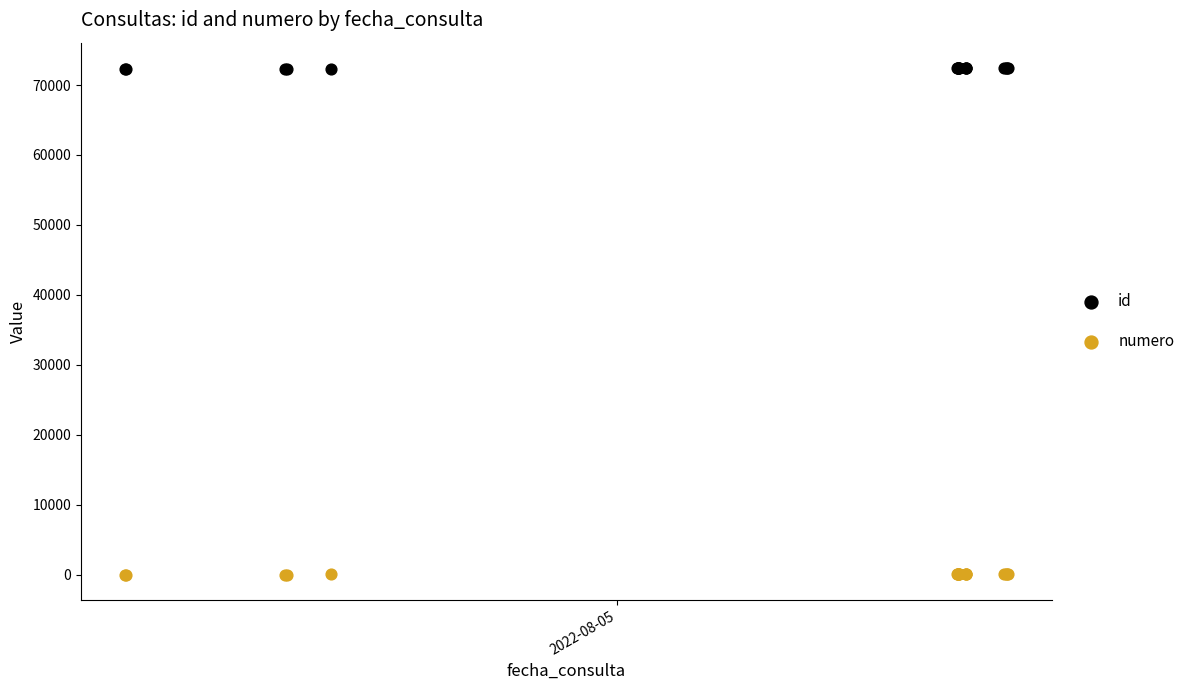

Which series reaches the minimum Y coordinate?

numero